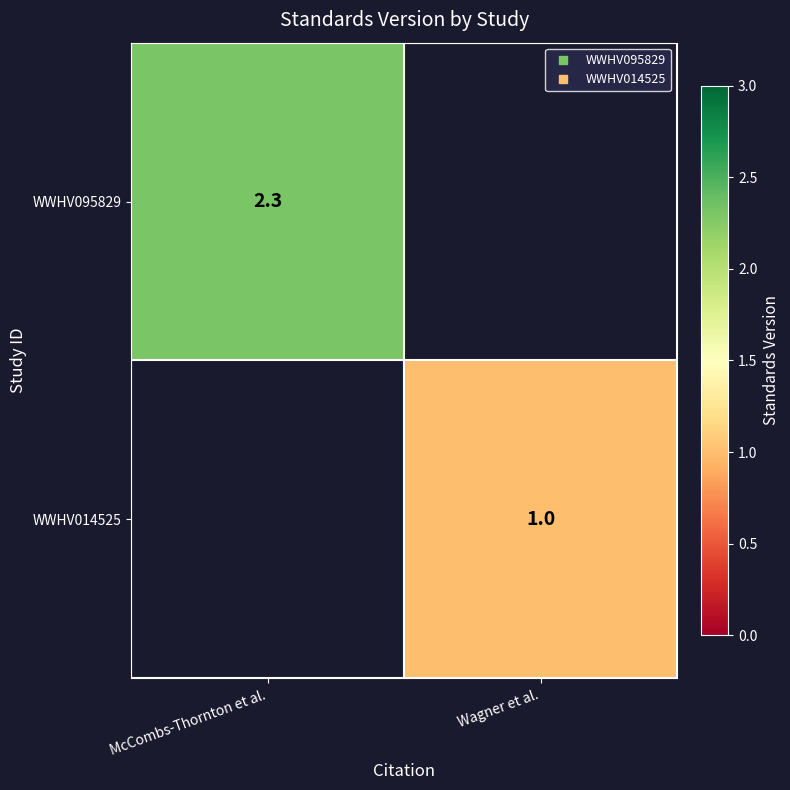

Rank the series at Wagner et al. from lowest to highest value.

WWHV095829, WWHV014525